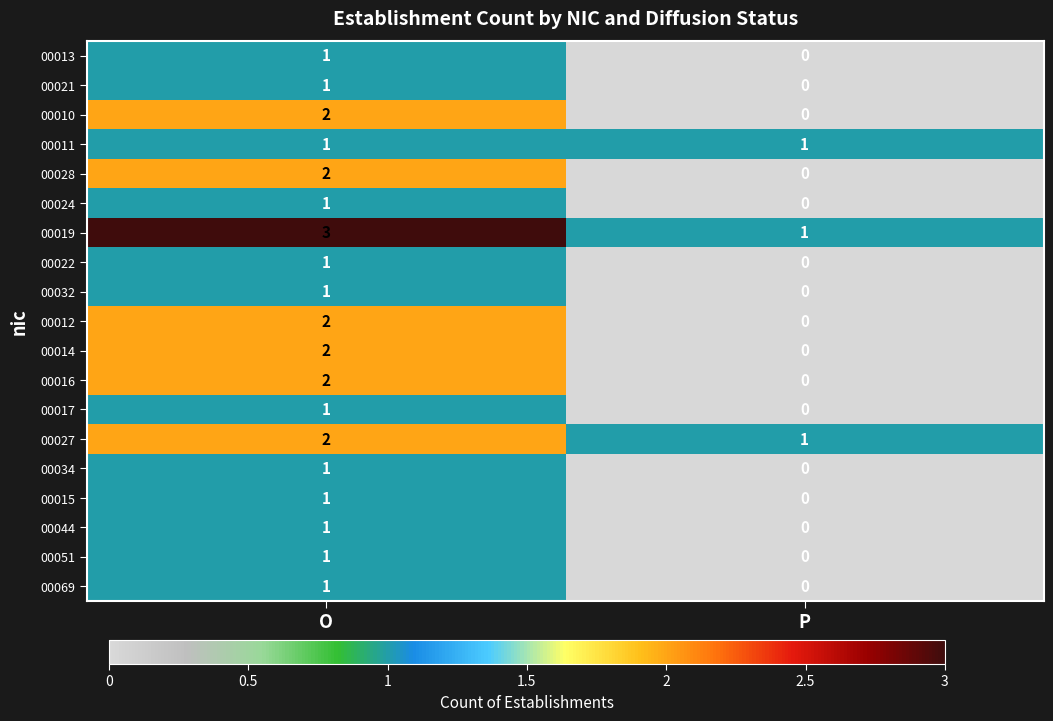

The value of 00014 at P is 1. True or false?

False